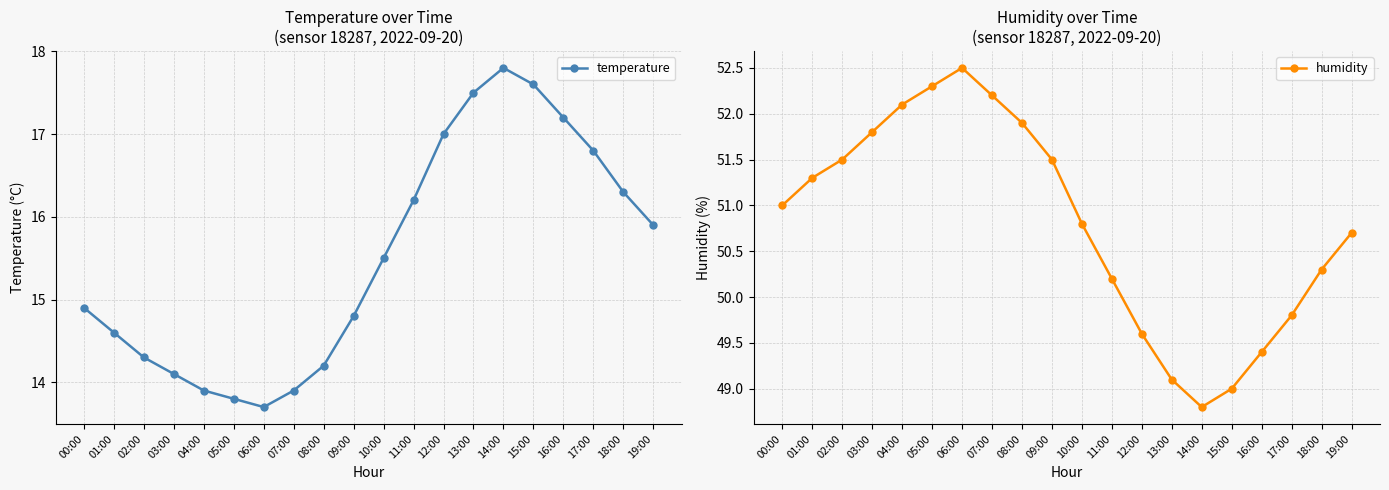

How many categories are shown in the chart?

20